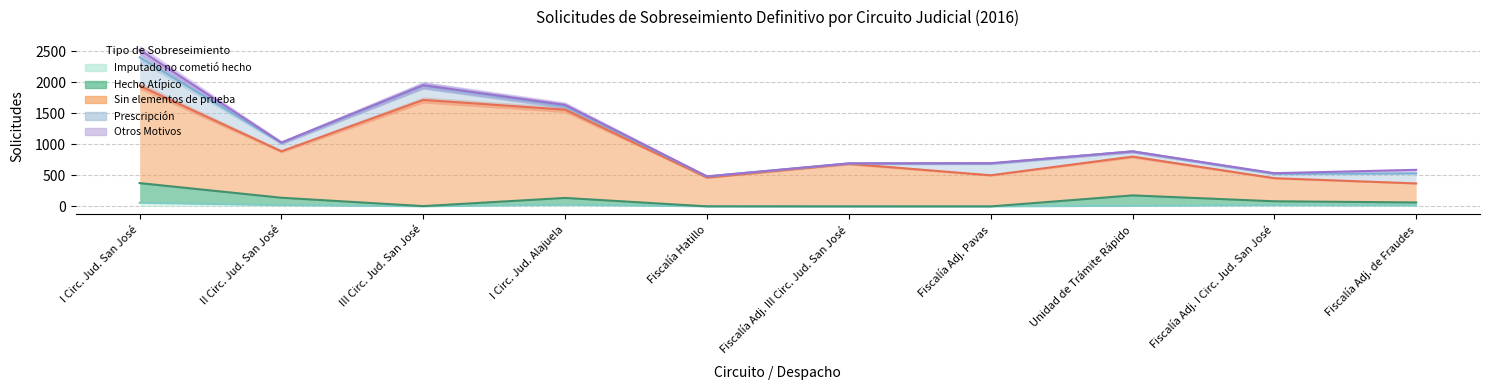

List the series in order of their peak value, highest first.

Sin elementos de prueba, Hecho Atípico, Imputado no cometió hecho